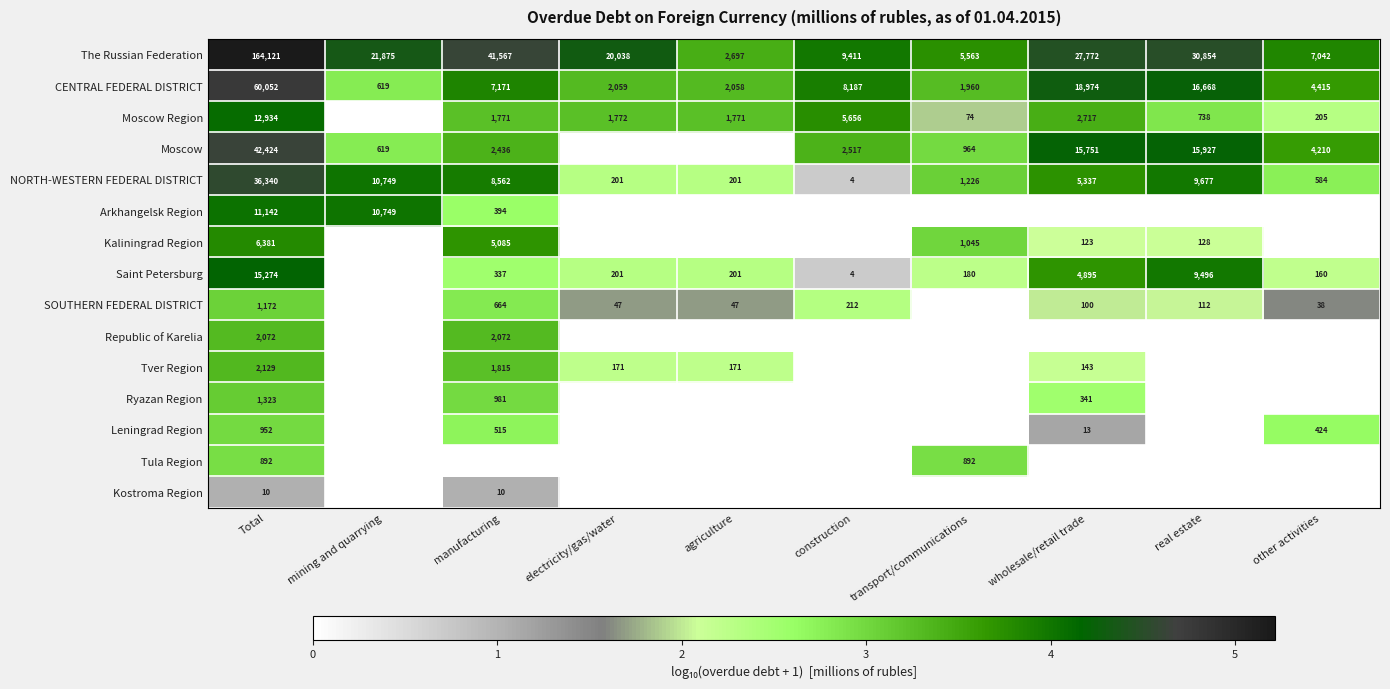

How many distinct data groups are displayed?

15